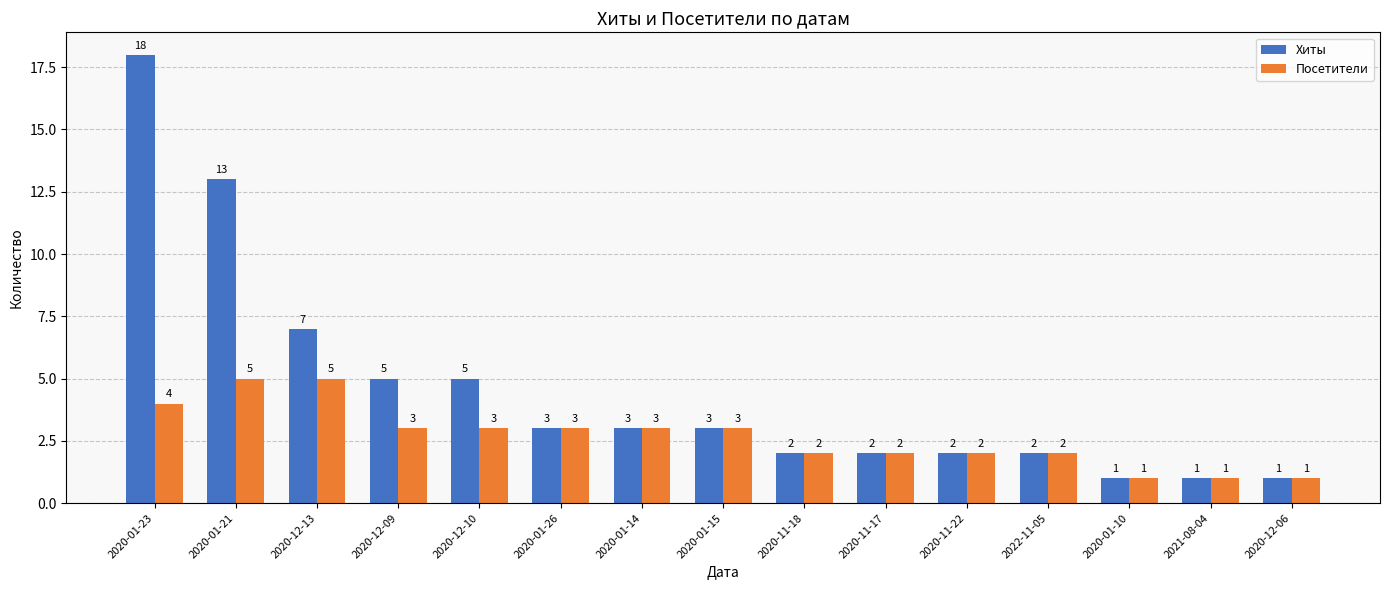

The value of Хиты at 2020-01-21 is 17. True or false?

False